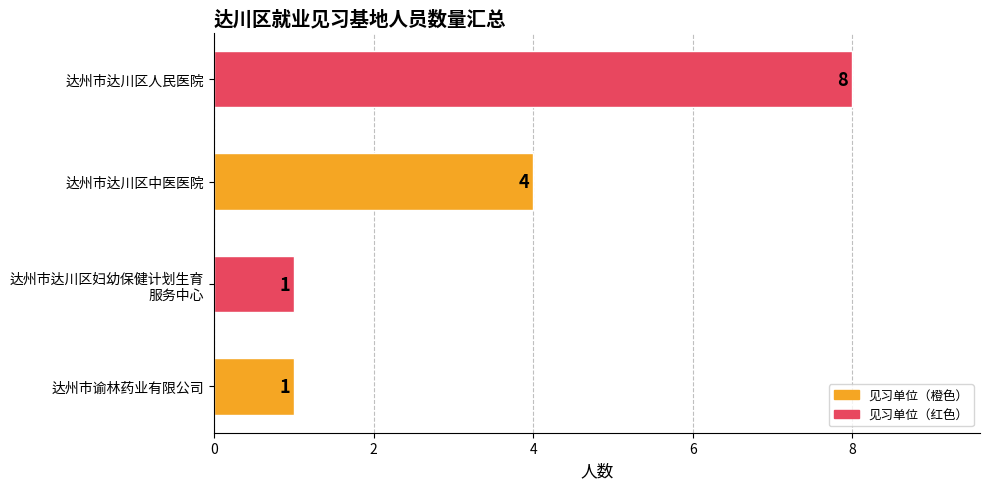

What is the smallest value displayed?

1